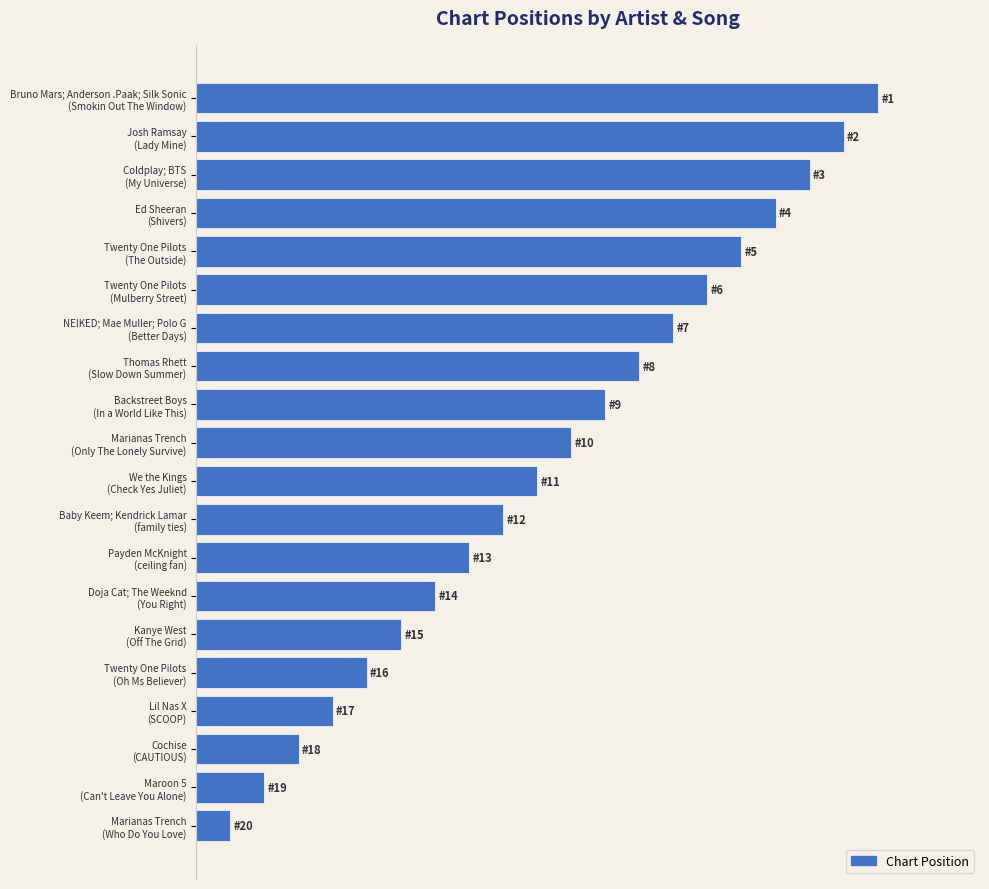

Rank the categories by value from lowest to highest.

Marianas Trench
(Who Do You Love), Maroon 5
(Can't Leave You Alone), Cochise
(CAUTIOUS), Lil Nas X
(SCOOP), Twenty One Pilots
(Oh Ms Believer), Kanye West
(Off The Grid), Doja Cat; The Weeknd
(You Right), Payden McKnight
(ceiling fan), Baby Keem; Kendrick Lamar
(family ties), We the Kings
(Check Yes Juliet), Marianas Trench
(Only The Lonely Survive), Backstreet Boys
(In a World Like This), Thomas Rhett
(Slow Down Summer), NEIKED; Mae Muller; Polo G
(Better Days), Twenty One Pilots
(Mulberry Street), Twenty One Pilots
(The Outside), Ed Sheeran
(Shivers), Coldplay; BTS
(My Universe), Josh Ramsay
(Lady Mine), Bruno Mars; Anderson .Paak; Silk Sonic
(Smokin Out The Window)